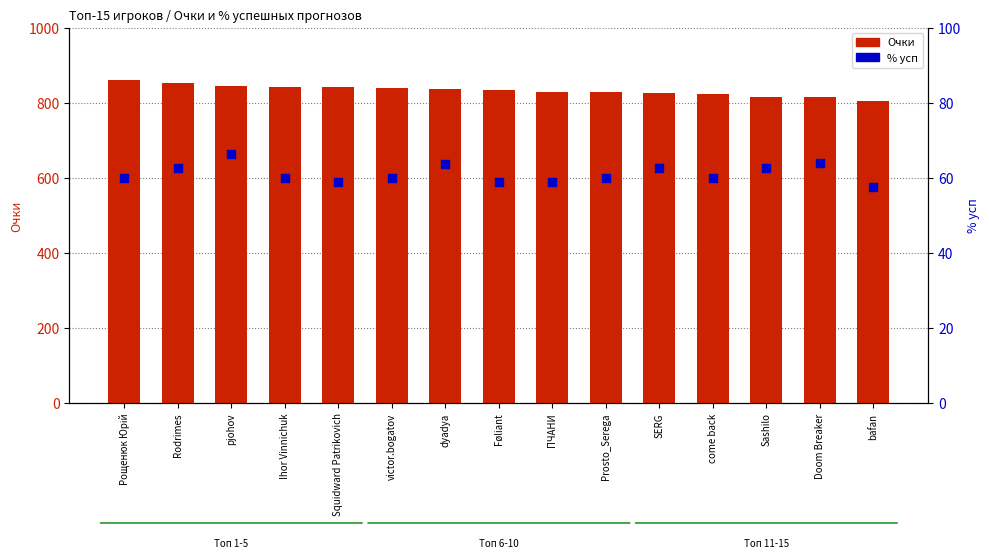

Which series has the largest Y range (max minus min)?

Очки